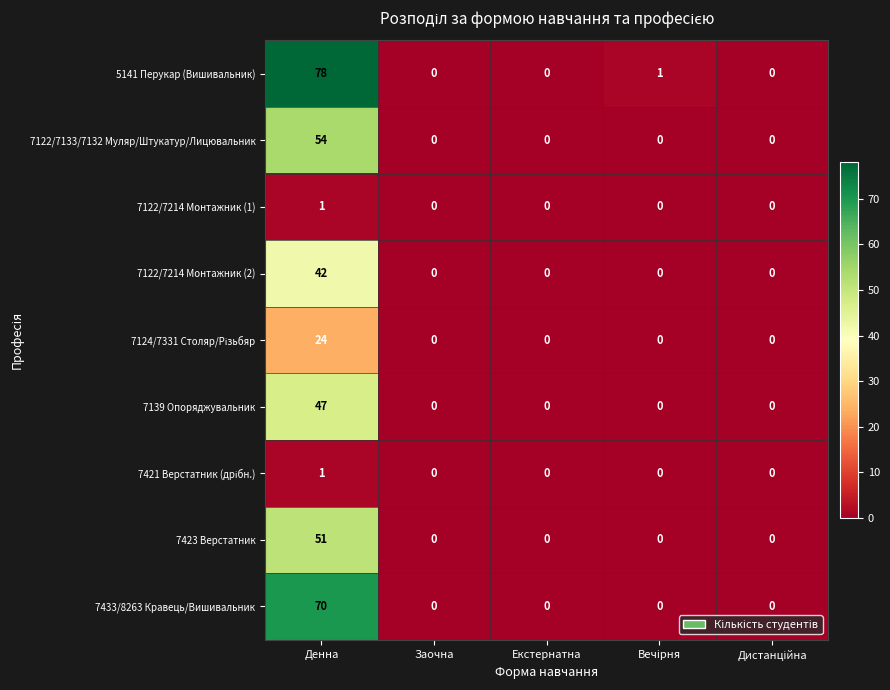

At which category does the chart reach its peak across all series?

Денна